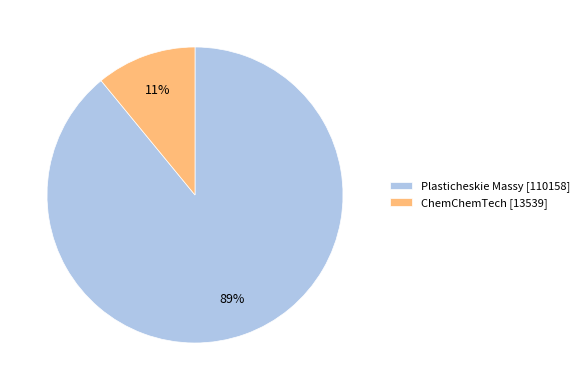

True or false: Plasticheskie Massy accounts for 76% of the total.

False